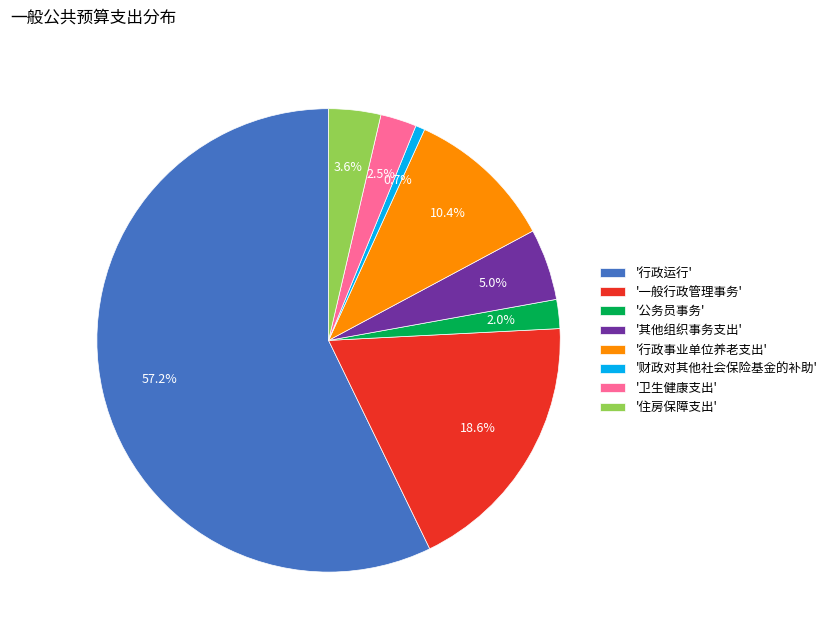

What is the smallest slice in the pie chart?

'财政对其他社会保险基金的补助'